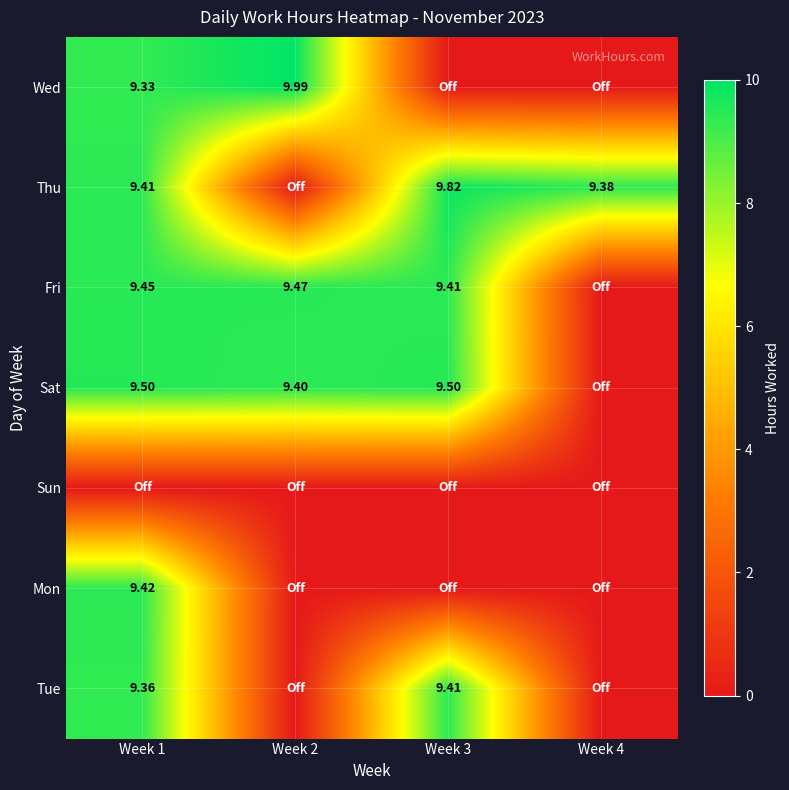

Where is Tue nearest to the value 4?

Week 2